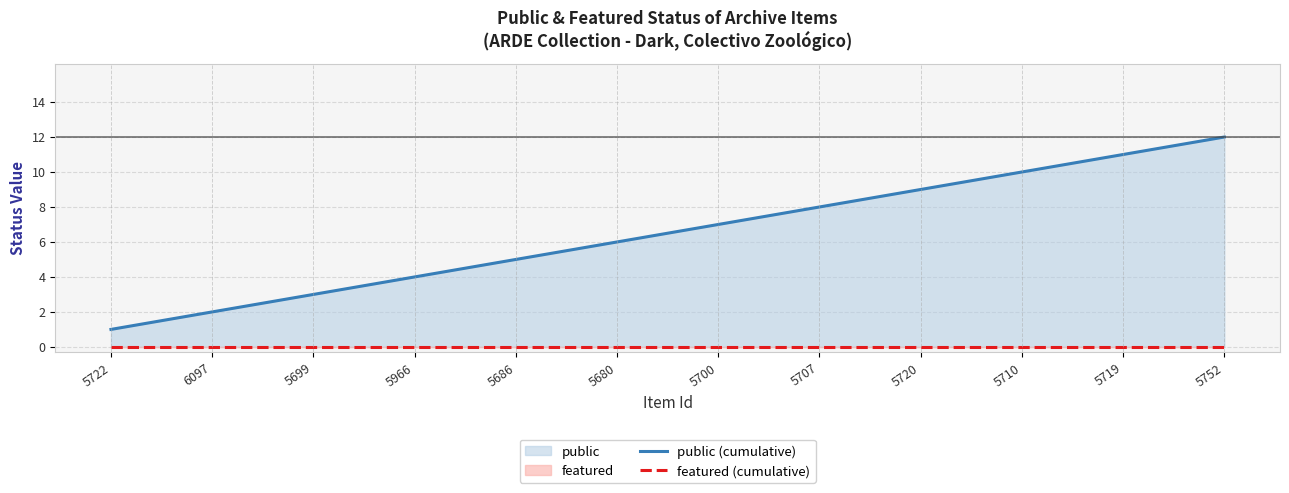

List the series in order of their overall mean, lowest first.

featured (cumulative), public (cumulative)